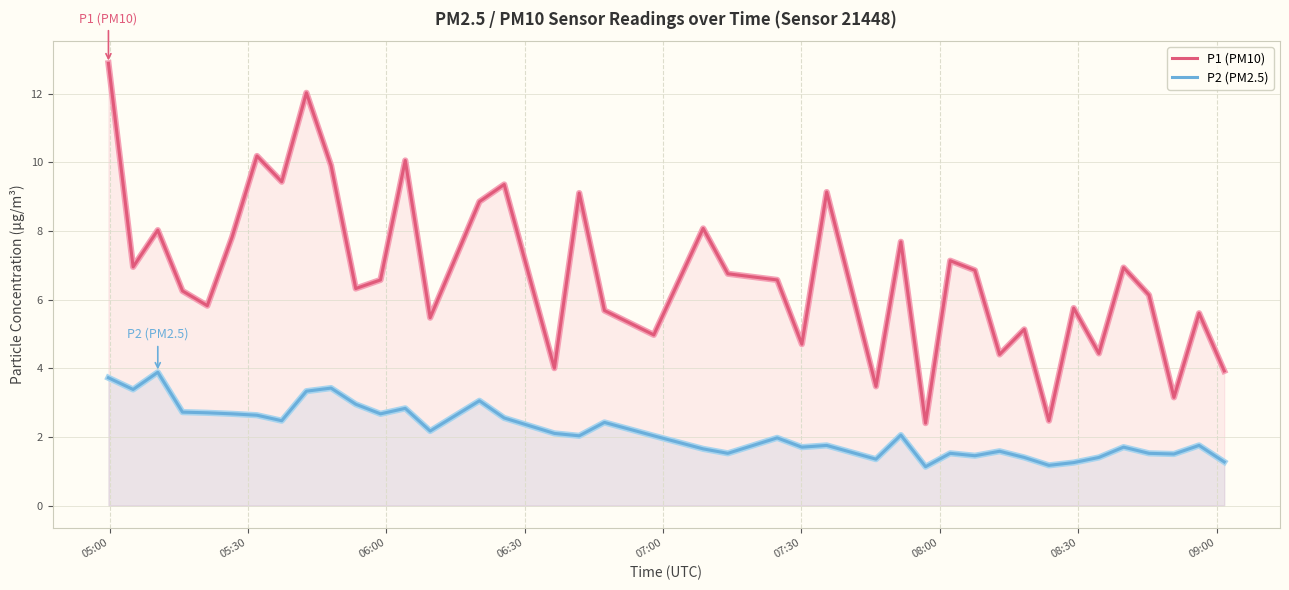

What are all the series names shown in the legend?

P1 (PM10), P2 (PM2.5)